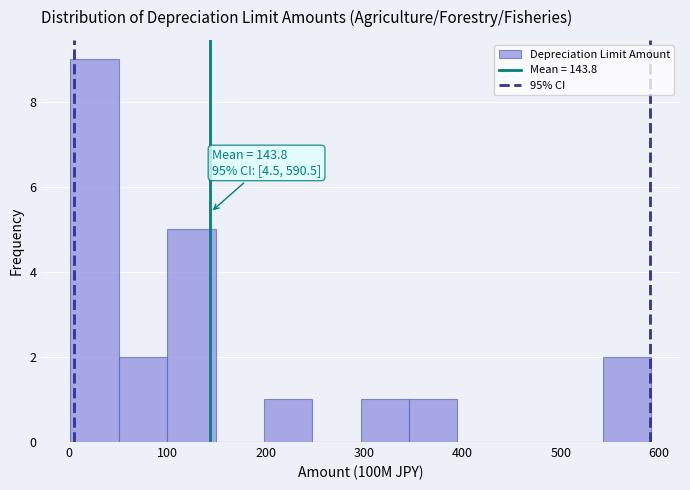

Which range on the x-axis has the tallest bar?

0 to 50